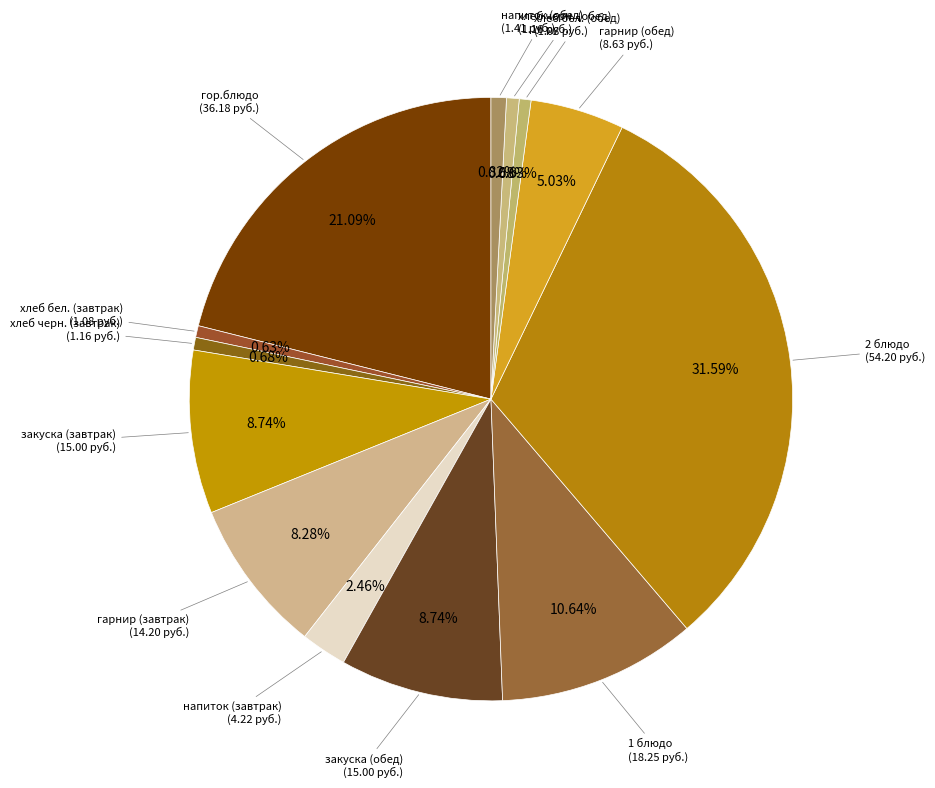

Which slice is the largest?

2 блюдо